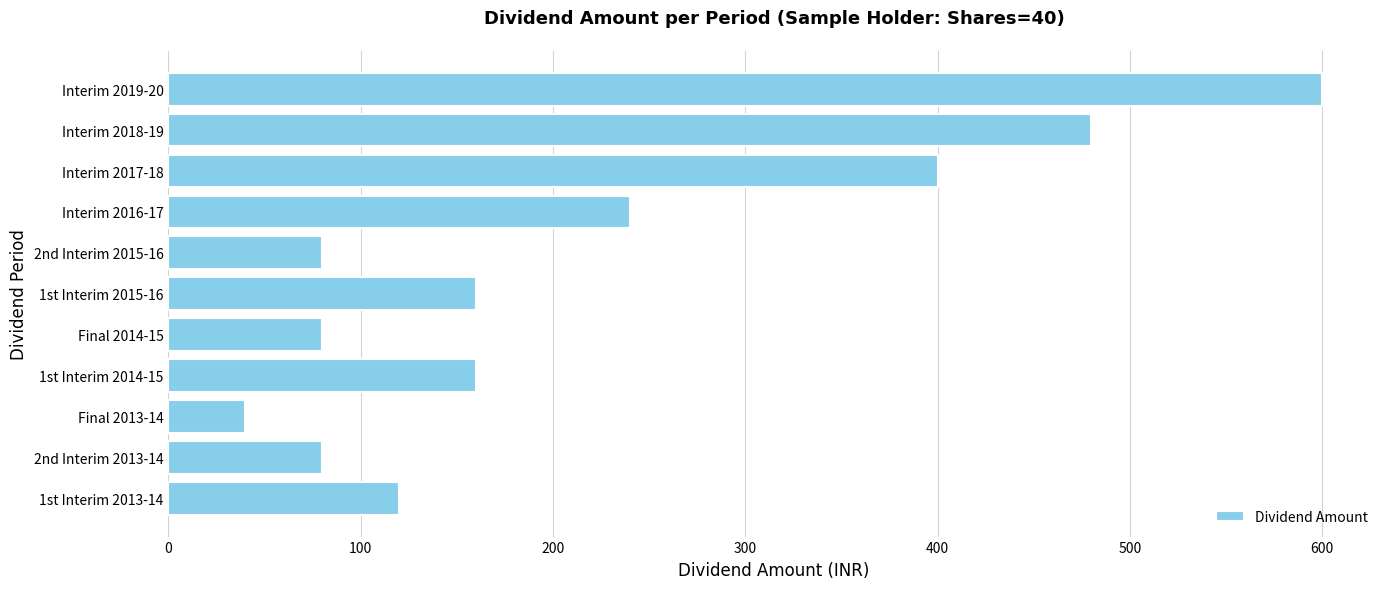

Which label corresponds to the smallest value in the chart?

Final 2013-14